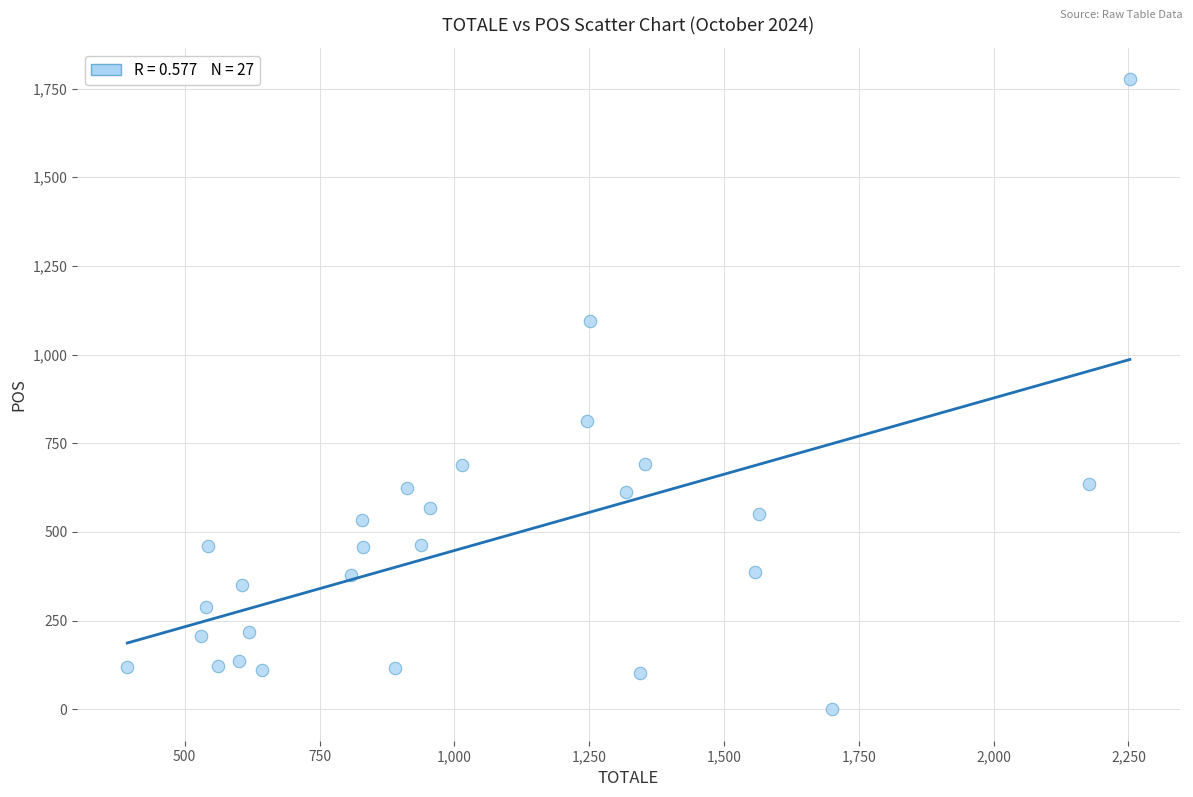

What is the range of Y values (max minus min)?

1775.8